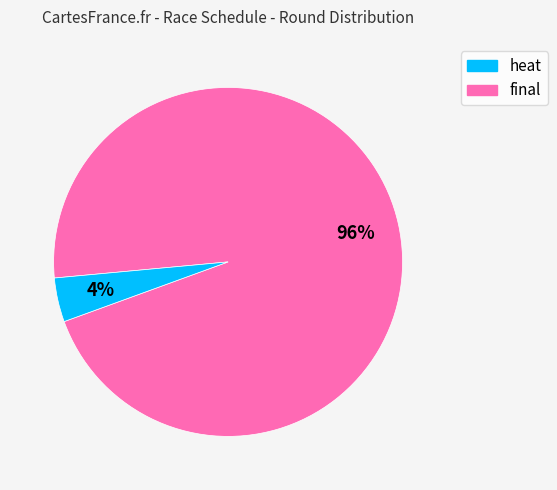

To the nearest percent, what is the difference between the largest and smallest slice percentages?

92%